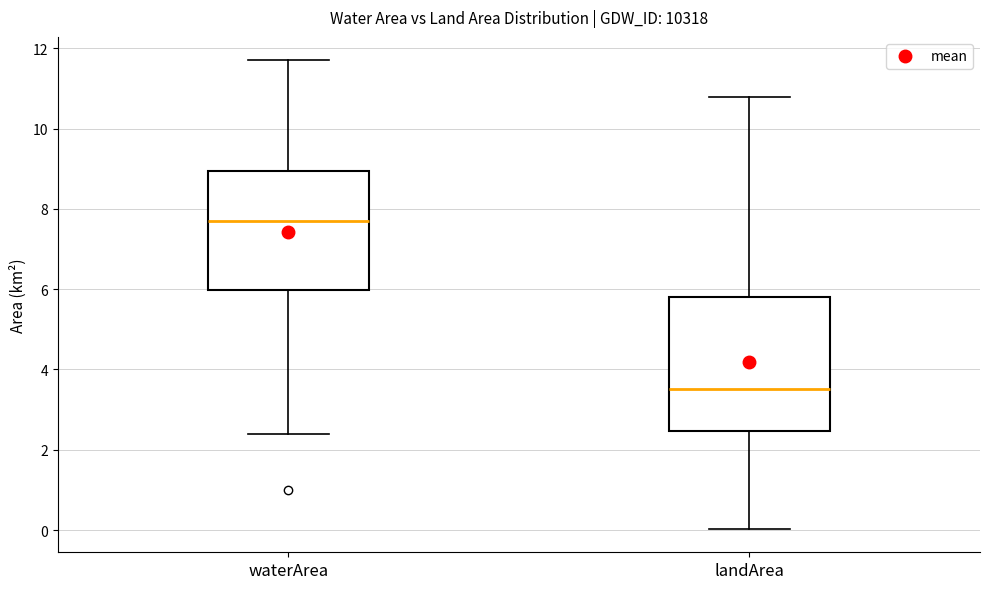

Which box is the tallest, from its lower edge to its upper edge?

landArea